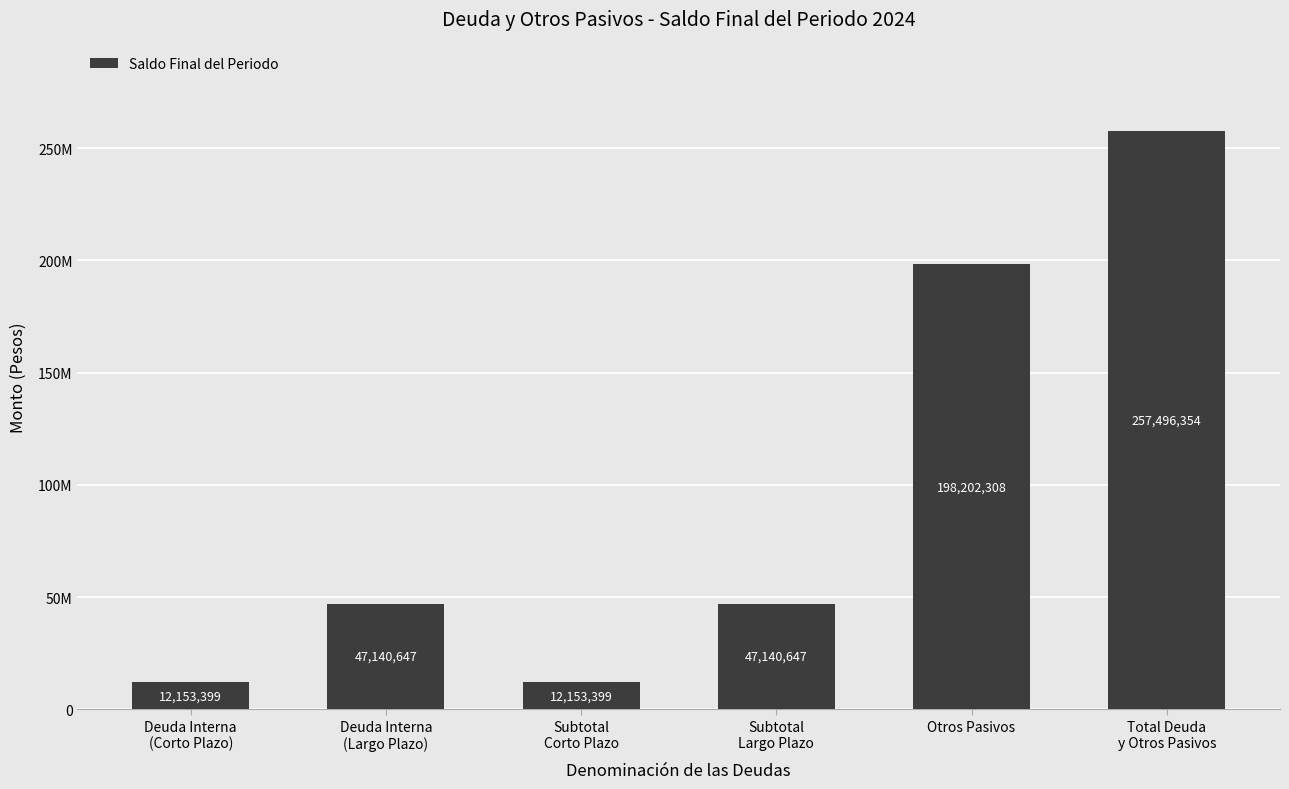

True or false: the data shows 257496354 at Total Deuda
y Otros Pasivos.

True